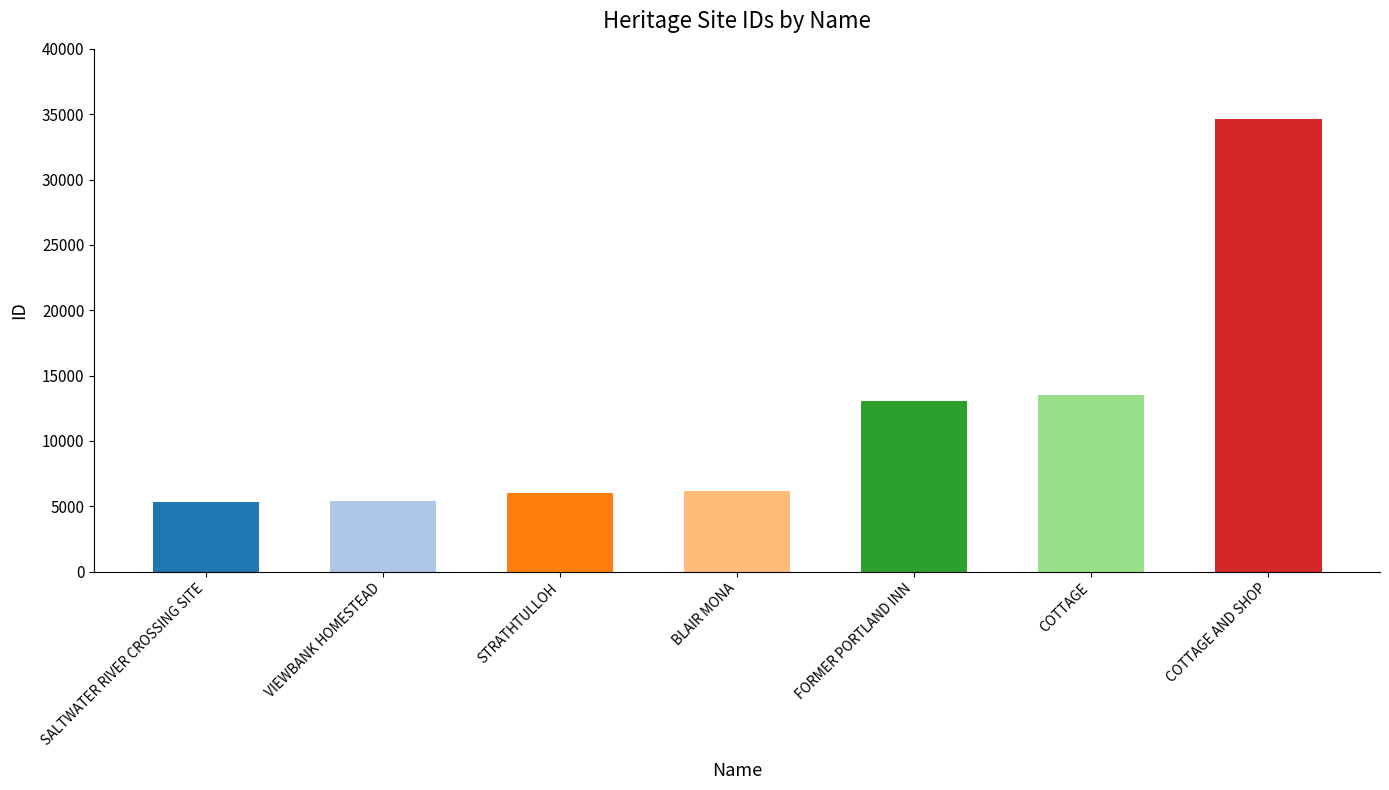

How many data points are less than 6167?

3